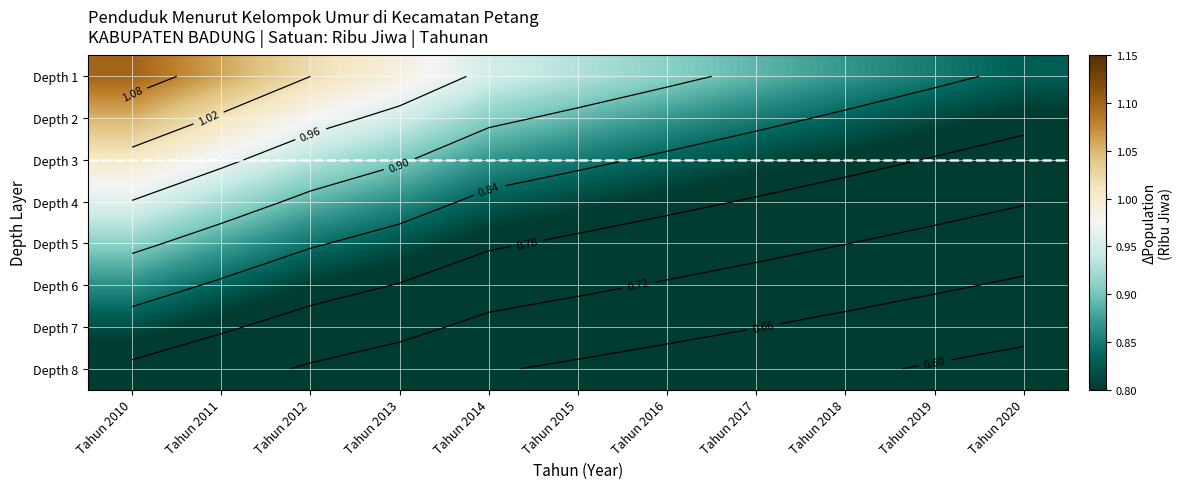

What is the average value of the Depth 1 series?

0.9